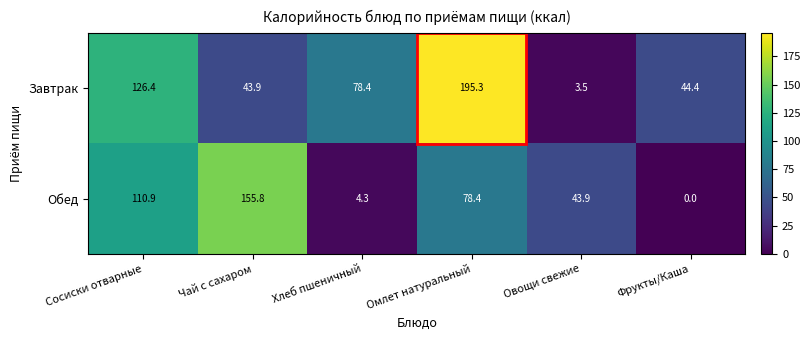

Where does the Завтрак series first go above 78?

Сосиски отварные